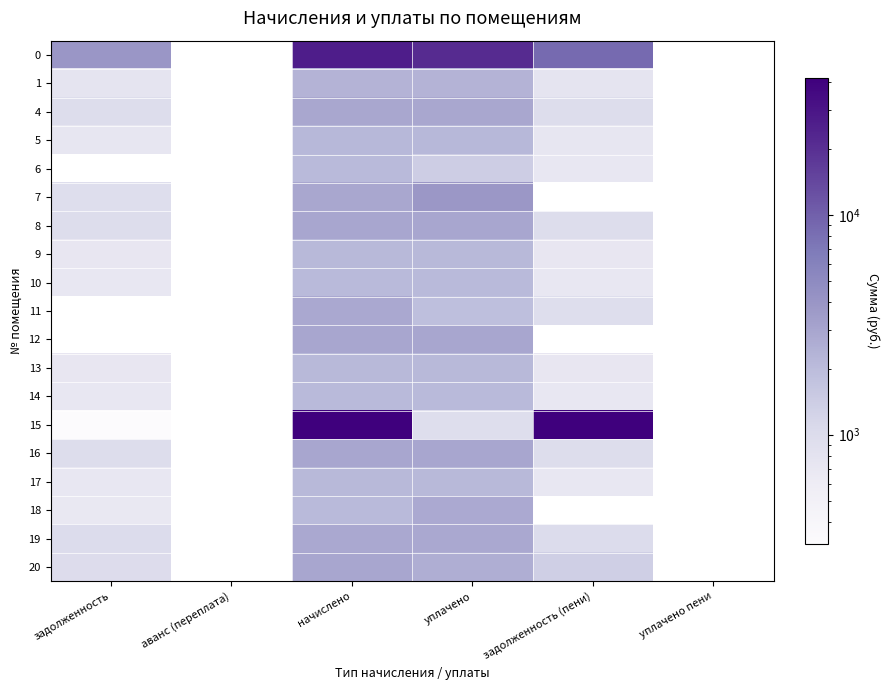

How many data points in 13 are less than 2138?

2